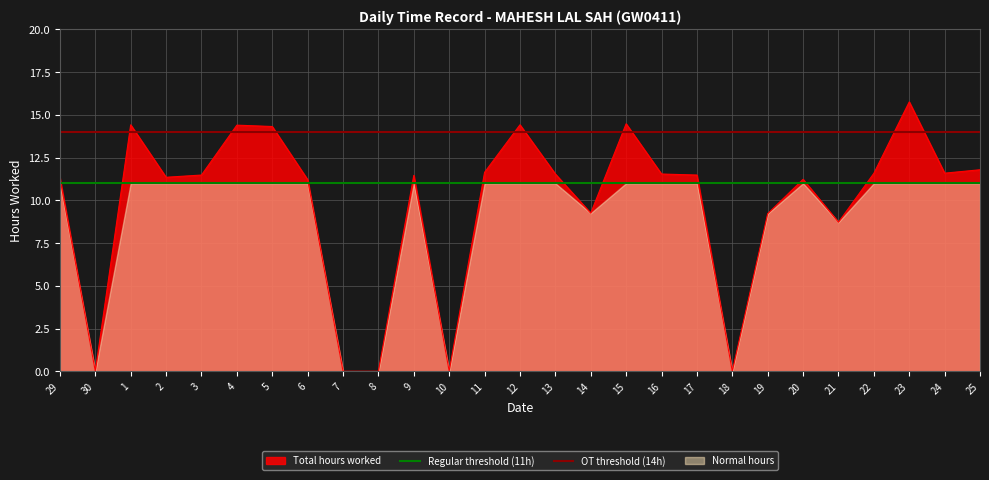

Is it true that Regular threshold (11h) equals 11 at 12?

True